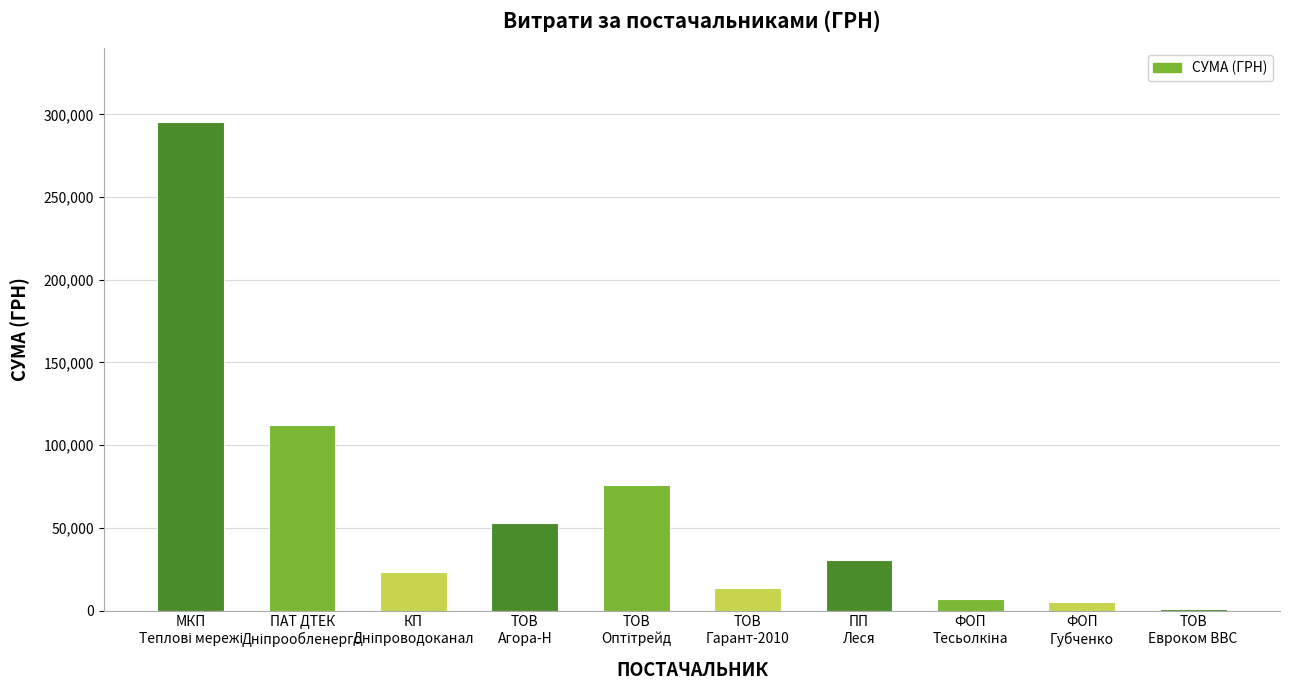

What is the value of the 7th bar from the left?

30807.5